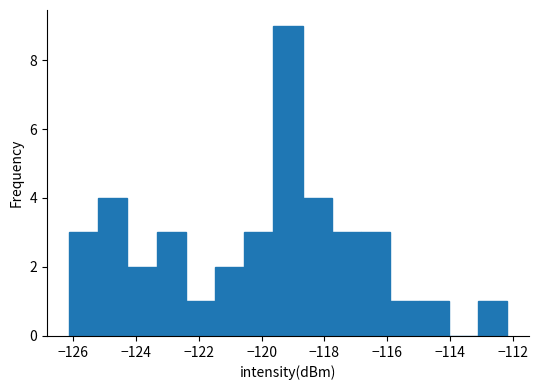

Reading left to right, transcribe this chart: for each bar, give the range it covers on the x-axis and its height. Neither the bar edges nor the heights are printed on the chart, so give them approximately, as read against the axes.

-126.2 to -125.2: 3
-125.2 to -124.2: 4
-124.2 to -123.4: 2
-123.4 to -122.4: 3
-122.4 to -121.4: 1
-121.4 to -120.6: 2
-120.6 to -119.6: 3
-119.6 to -118.6: 9
-118.6 to -117.8: 4
-117.8 to -116.8: 3
-116.8 to -116.0: 3
-116.0 to -115.0: 1
-115.0 to -114.0: 1
-114.0 to -113.2: 0
-113.2 to -112.2: 1